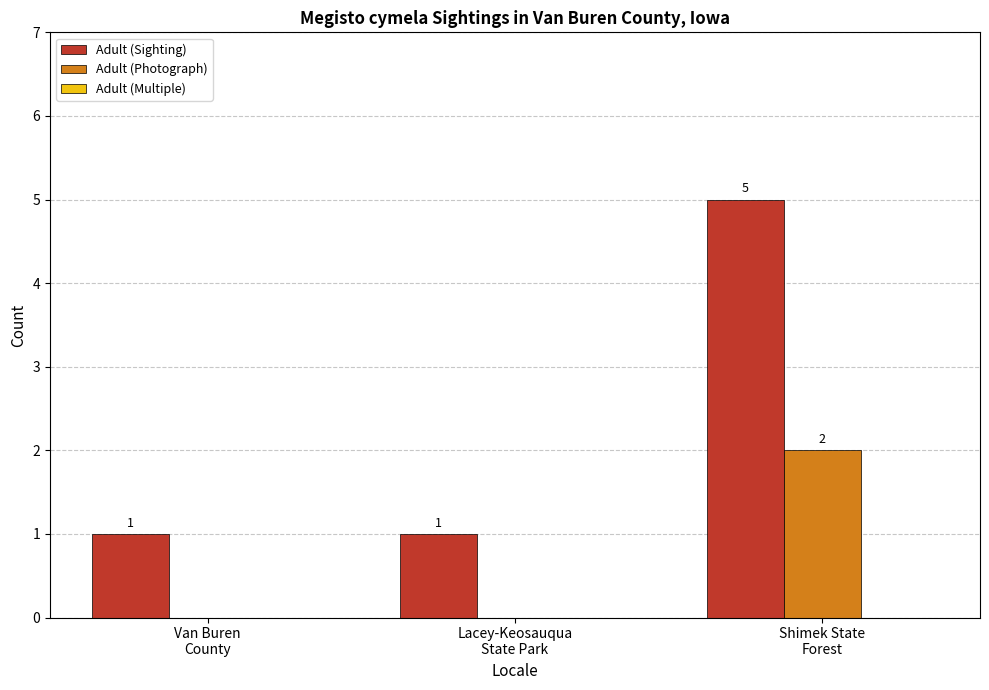

How many values in the Adult (Photograph) series exceed 0?

1